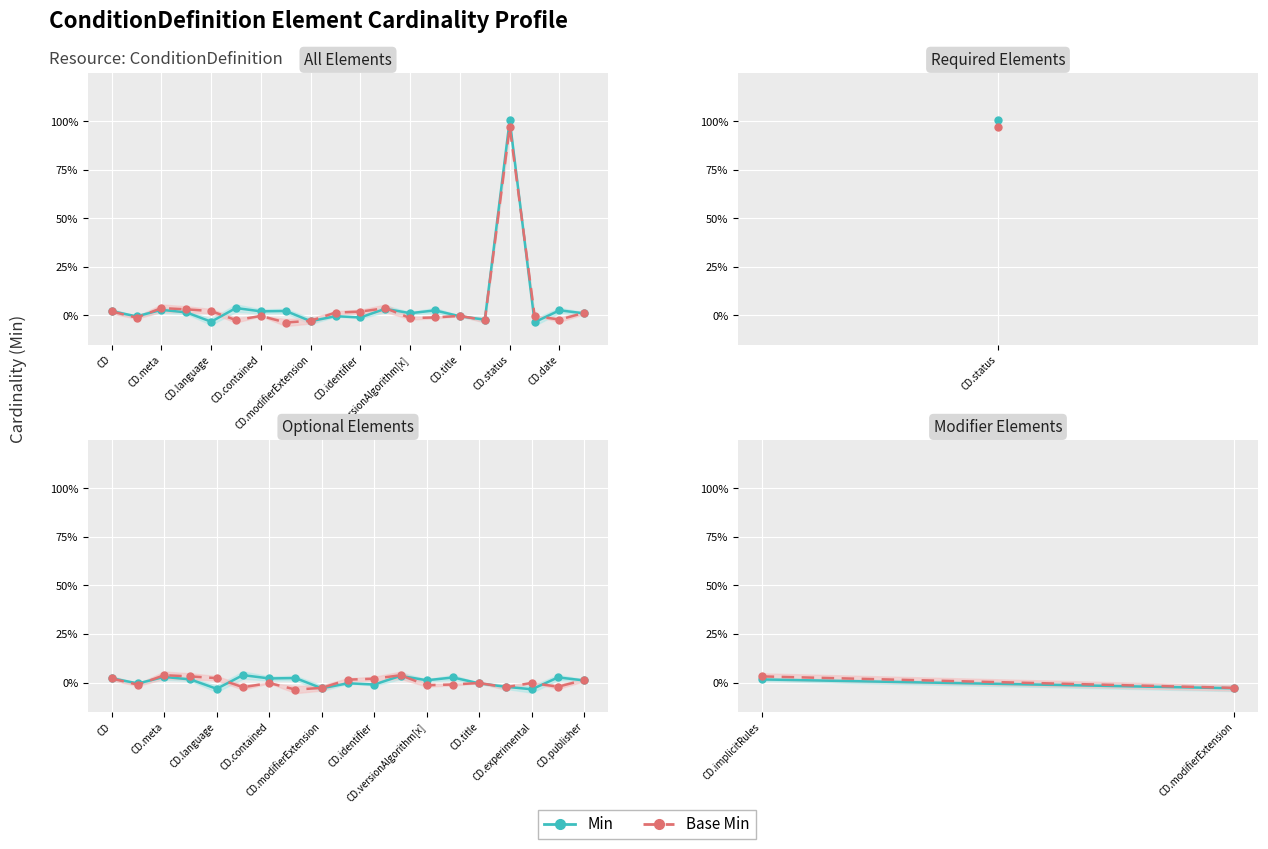

How many data points in Base Min are less than 0?

1